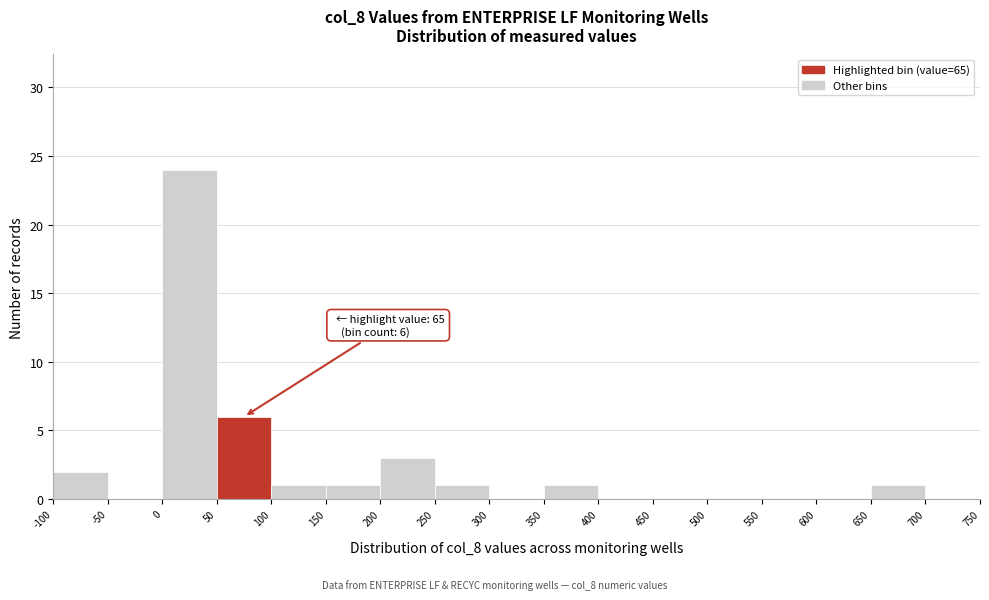

Over which range of the x-axis is the bar tallest?

0 to 50